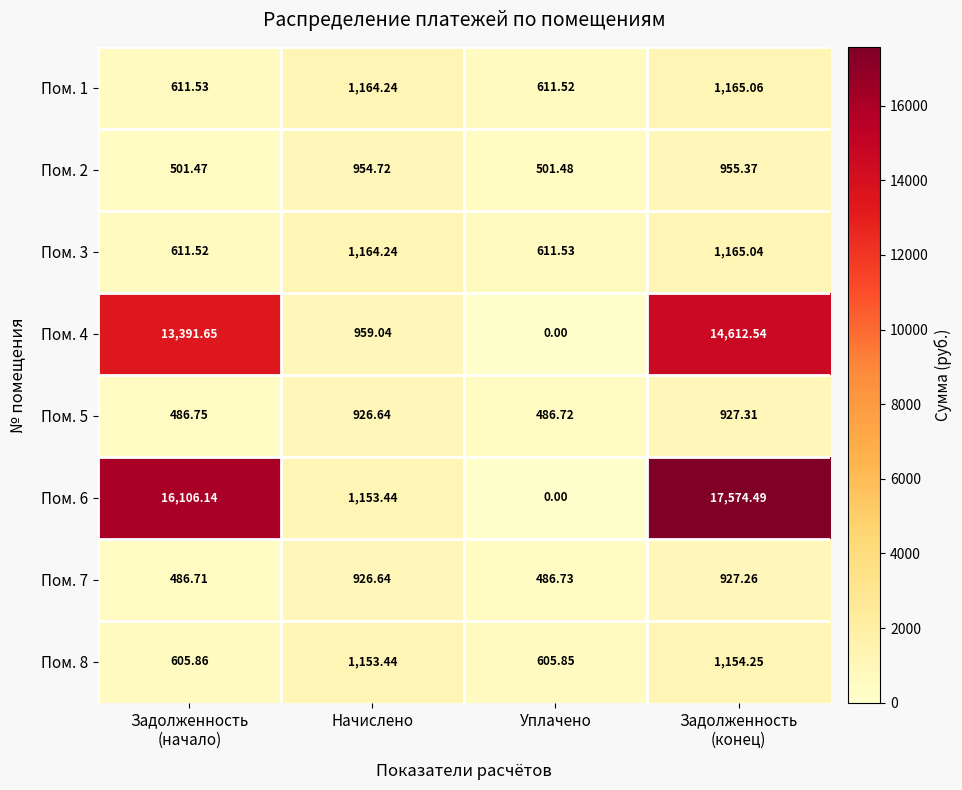

Which label corresponds to the smallest value in the chart?

Уплачено